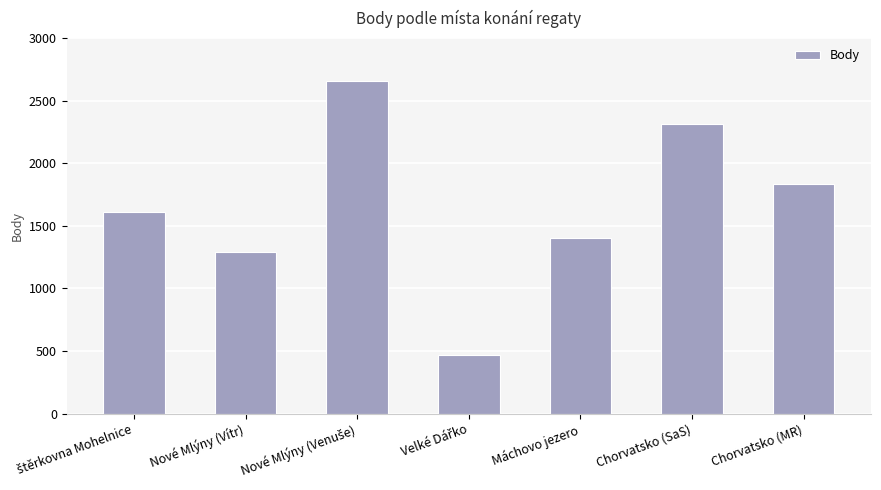

The value at Chorvatsko (SaS) is 3594. True or false?

False